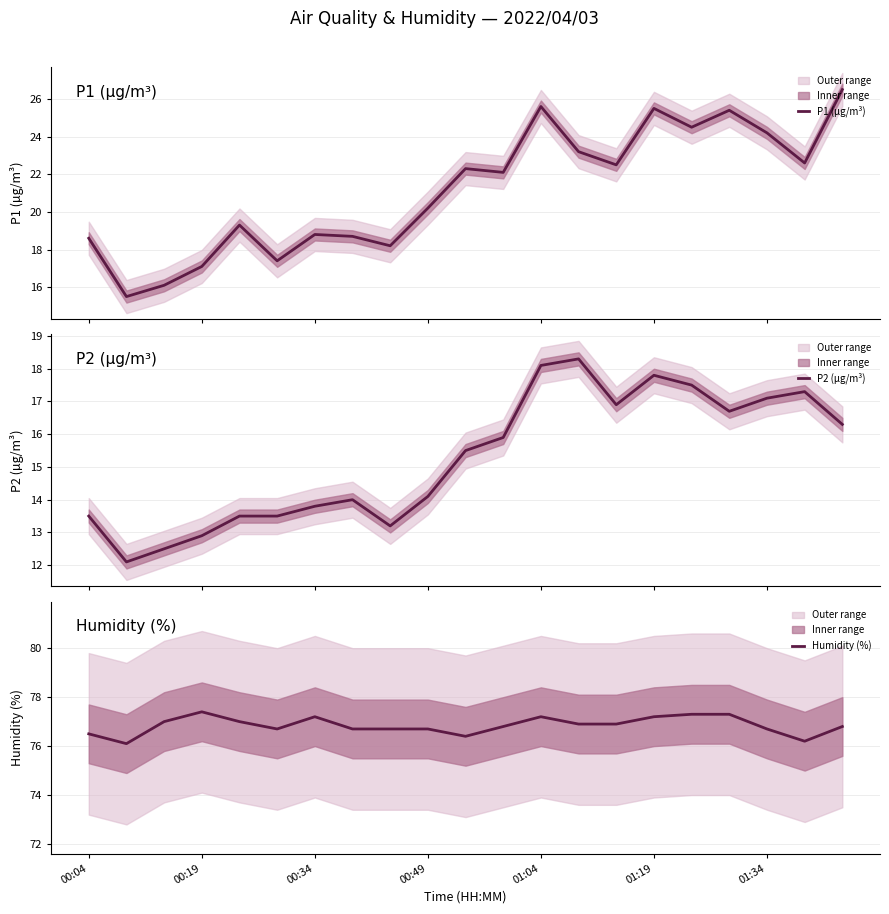

True or false: P2 (µg/m³) and Humidity (%) cross at least once.

False